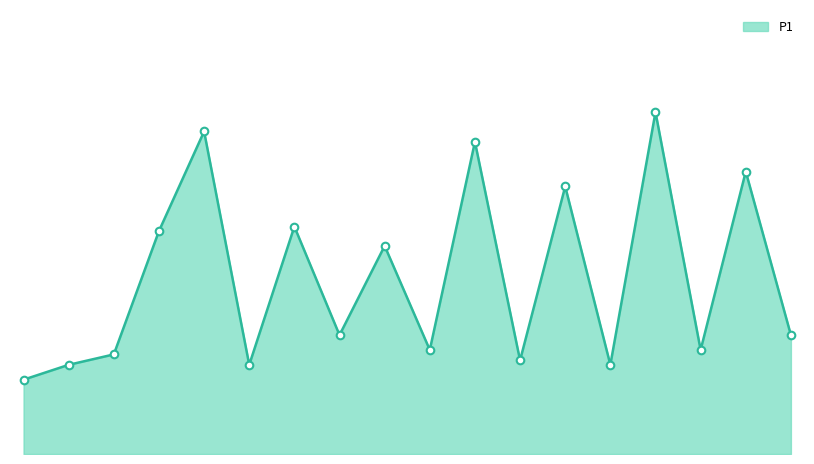

Does the chart have visible grid lines?

No